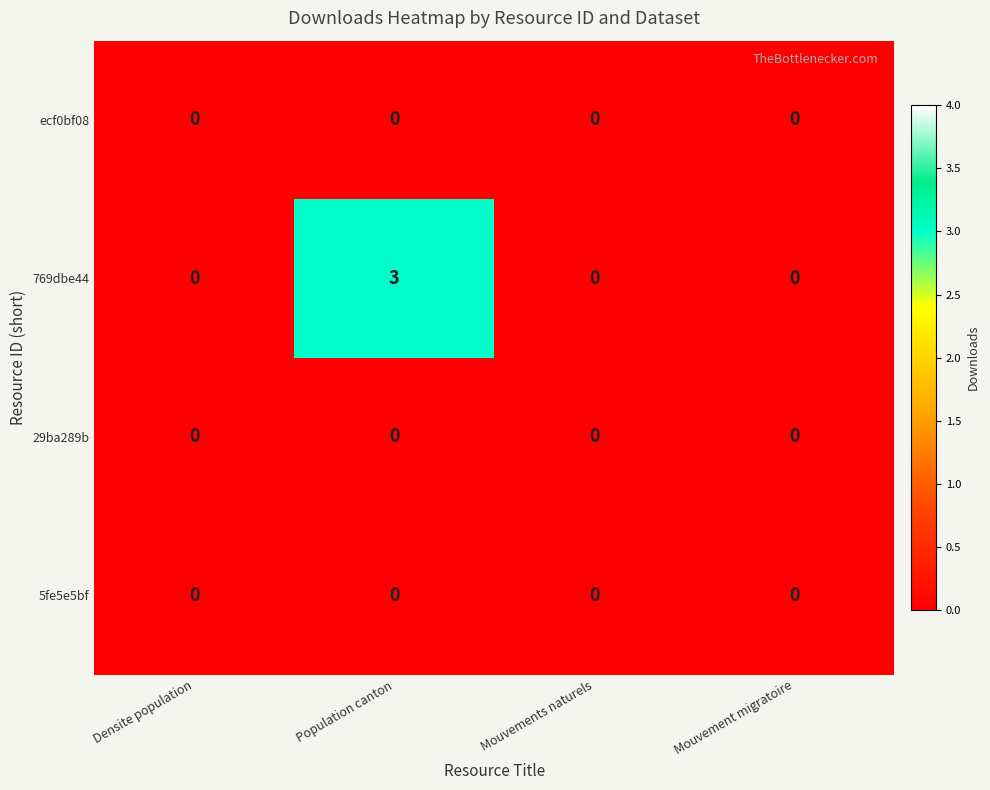

Which series changed the most between Population canton and Mouvement migratoire?

769dbe44